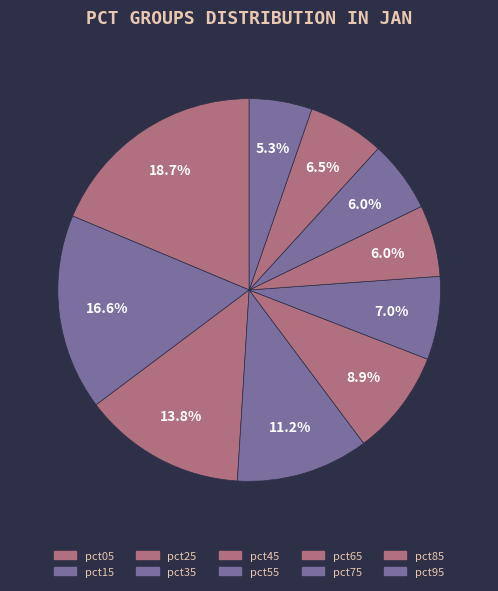

To the nearest percent, what percentage of the pie is pct35?

11%